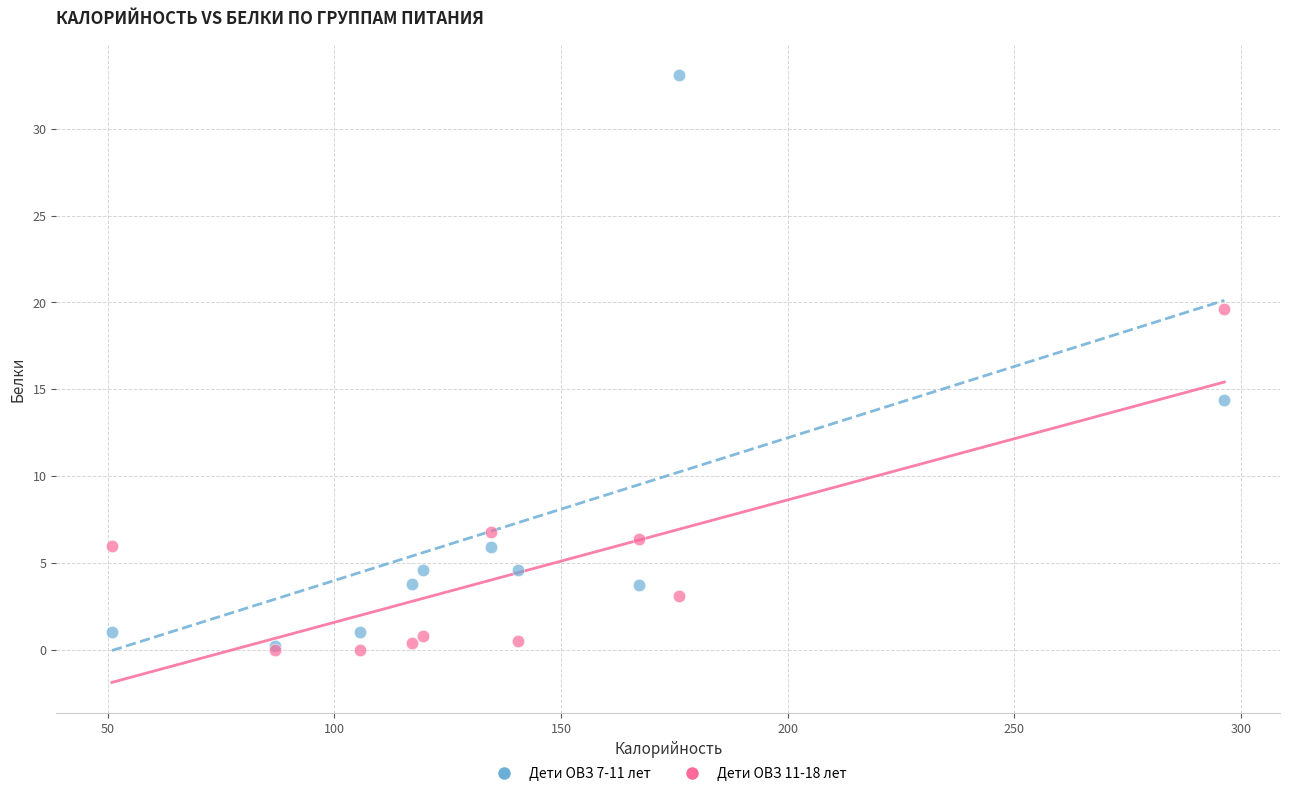

Across all series, what Y value is closest to 16?

14.4